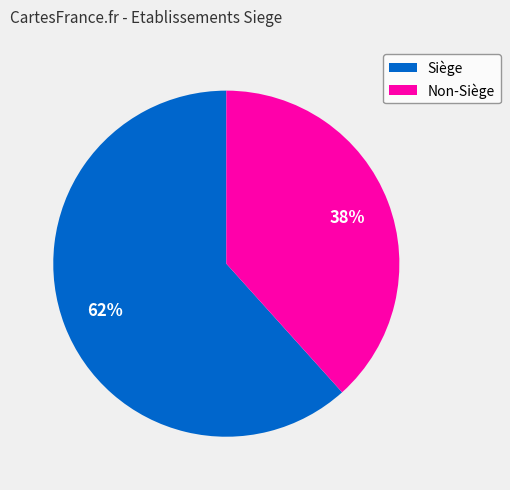

Count the number of slices in the pie.

2